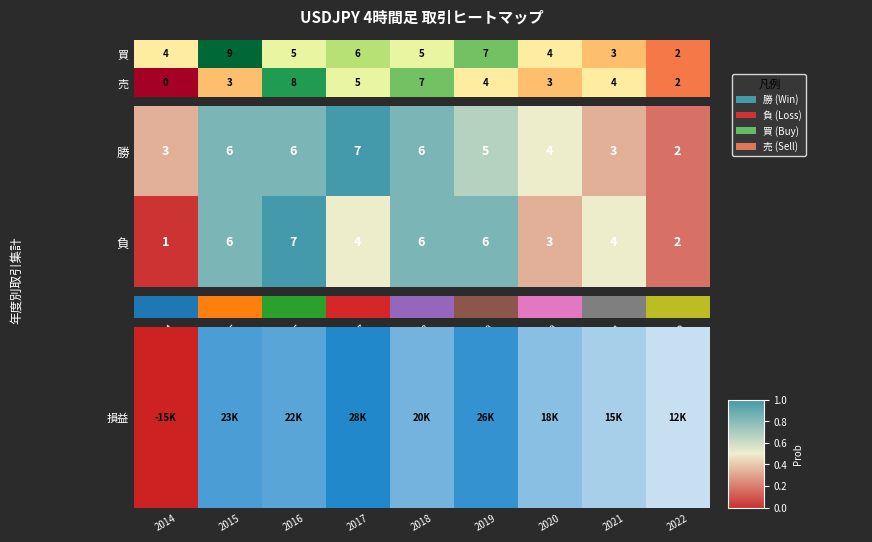

How many values in the 買 series are below 5?

4